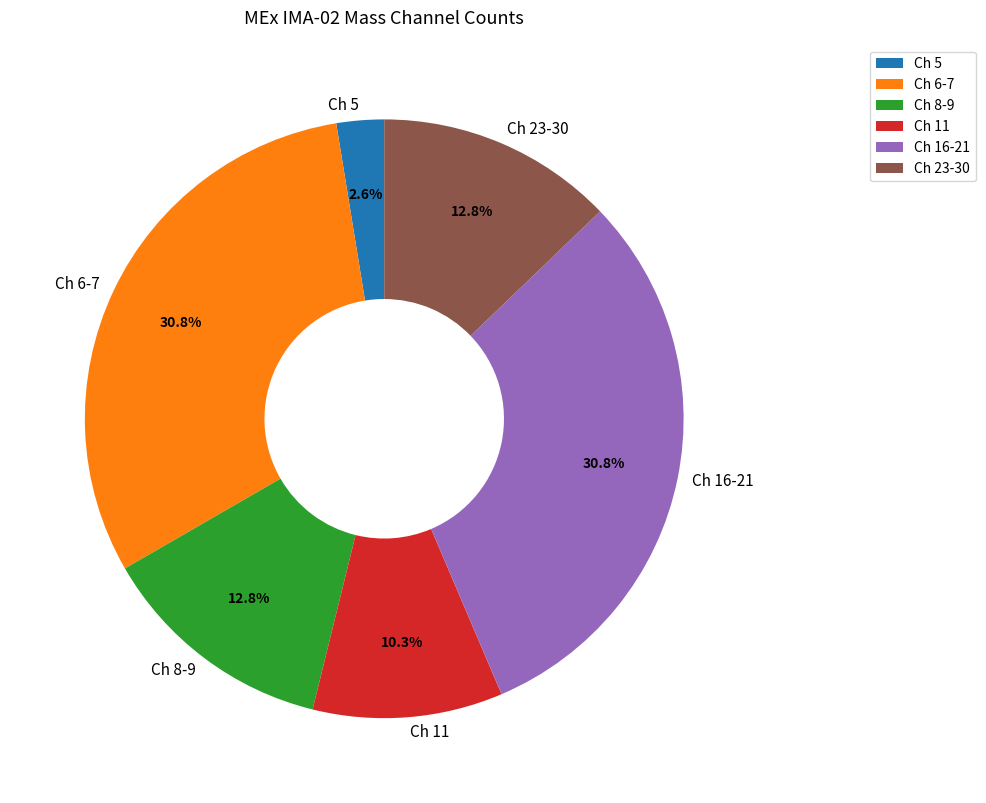

To the nearest percent, what is the difference between the largest and smallest slice percentages?

28%